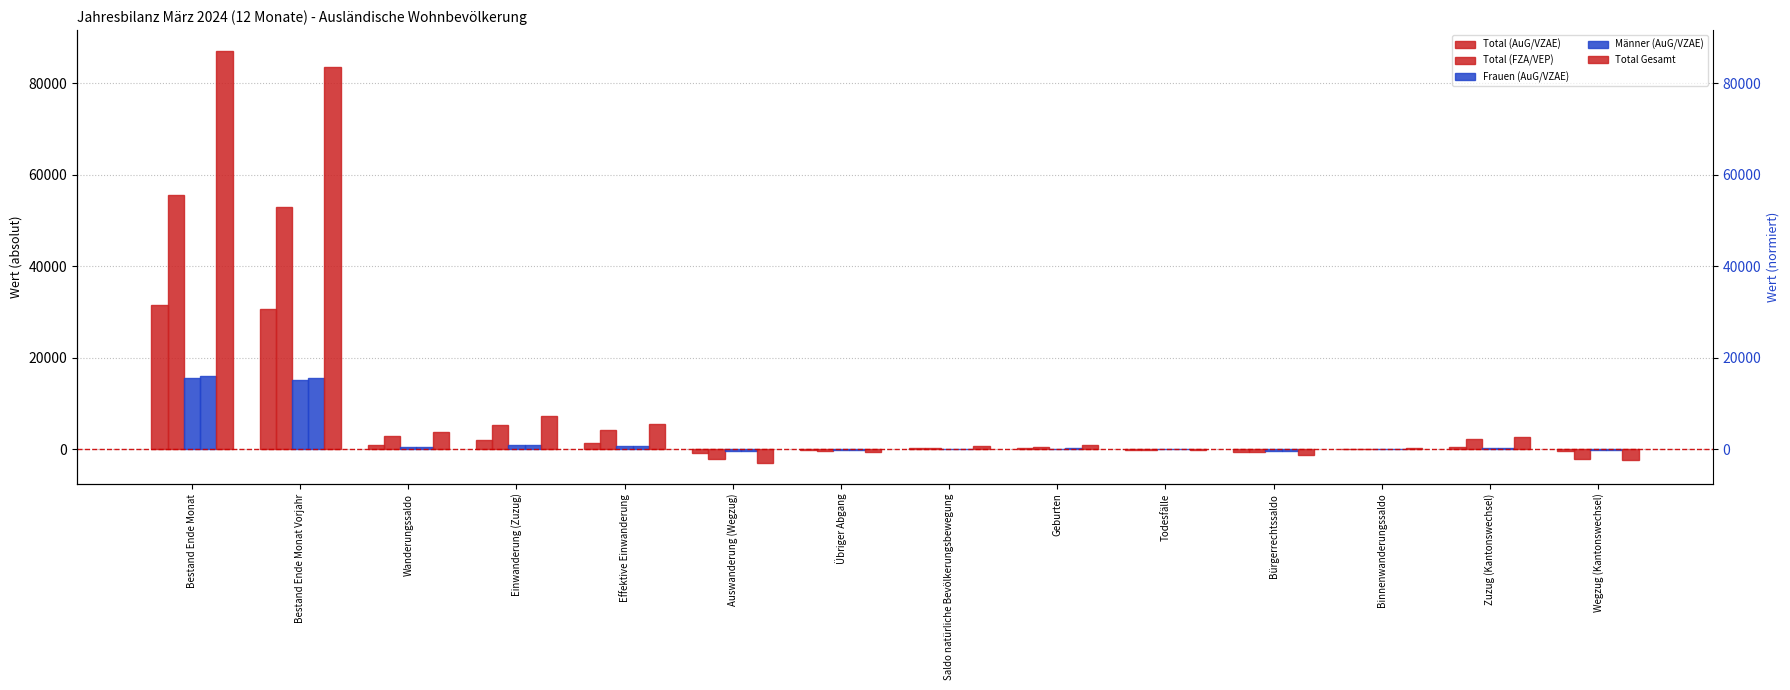

What position from the left is Todesfälle?

10